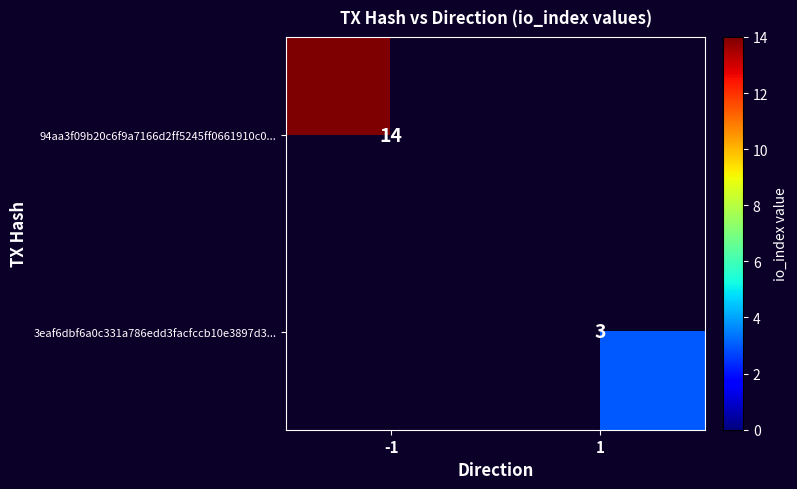

True or false: 3eaf6dbf6a0c331a786edd3facfccb10e3897d3... has a value of 3 at 1.

True